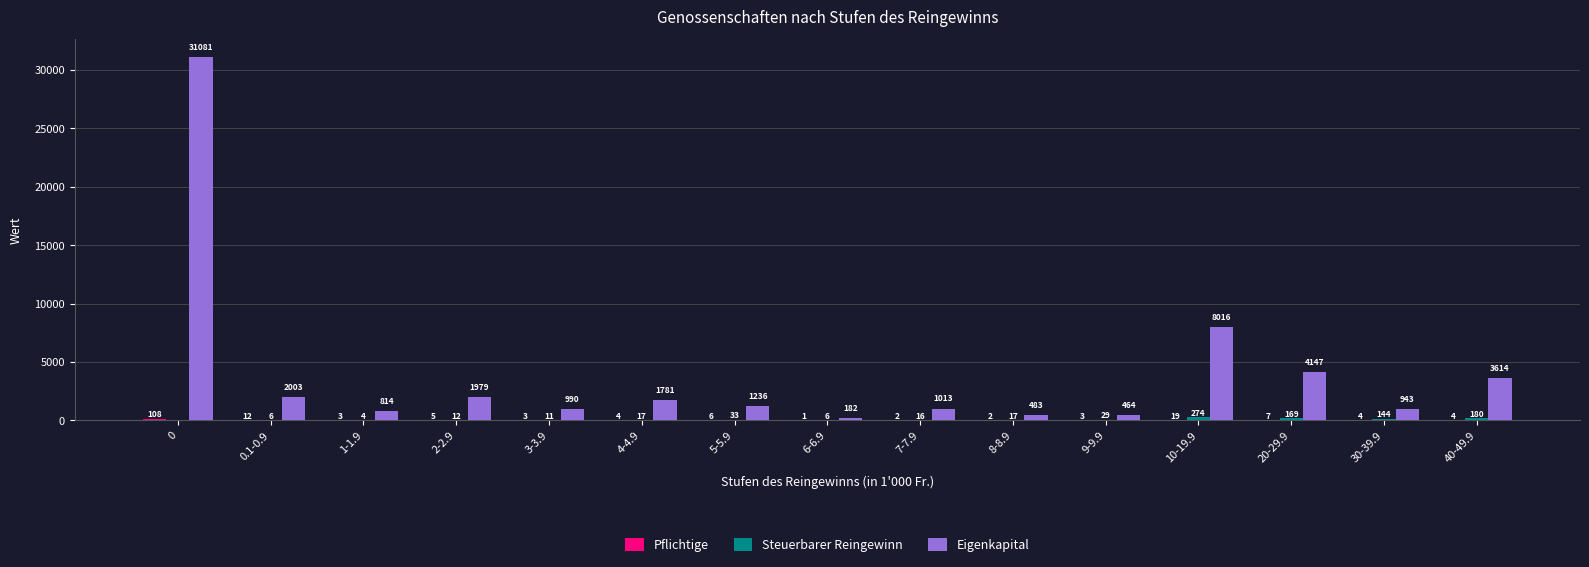

Does the chart contain stacked bars?

No